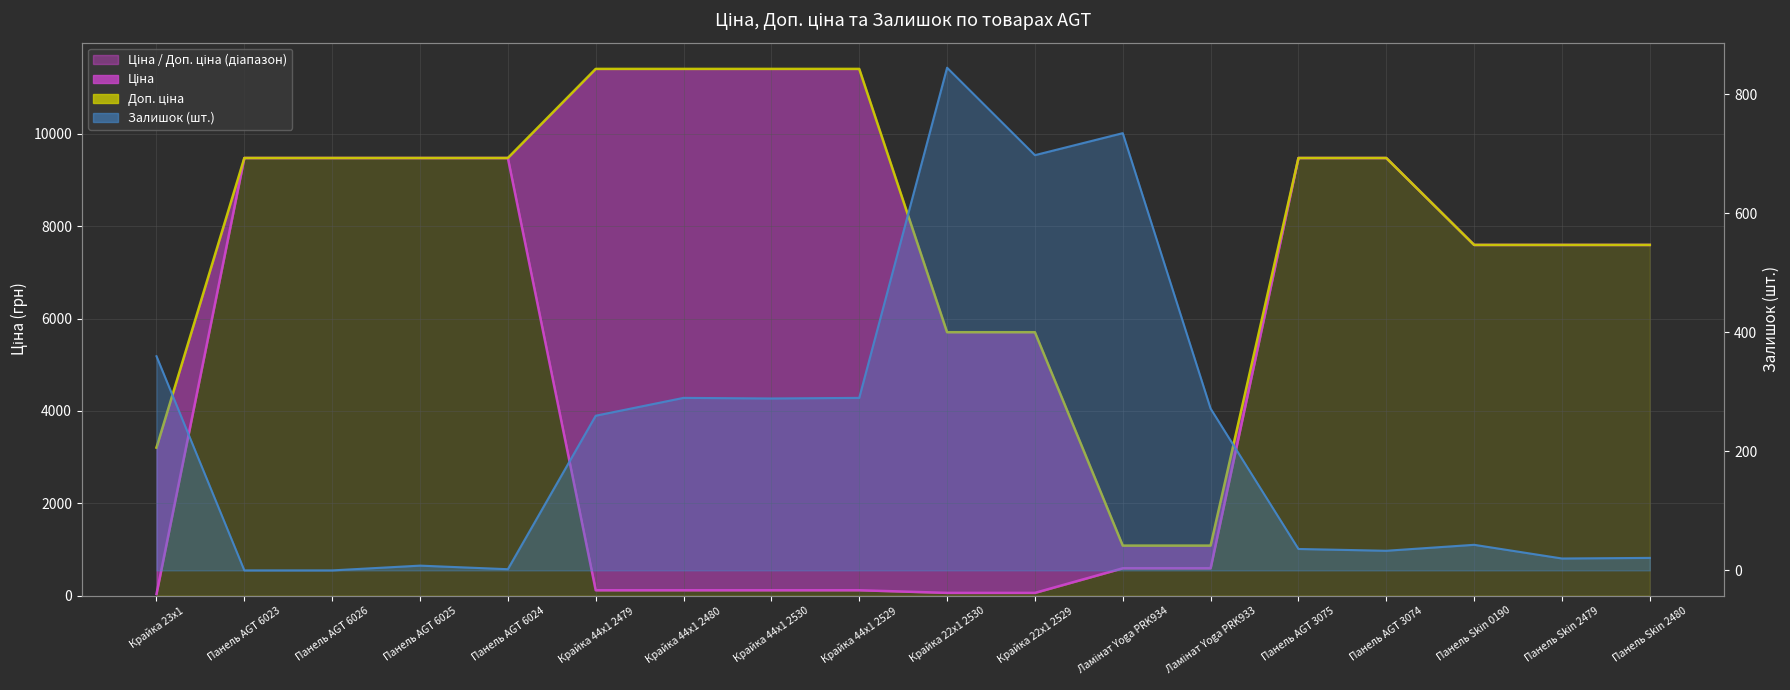

What is the label of the 10th point from the left?

Крайка 22x1 2530